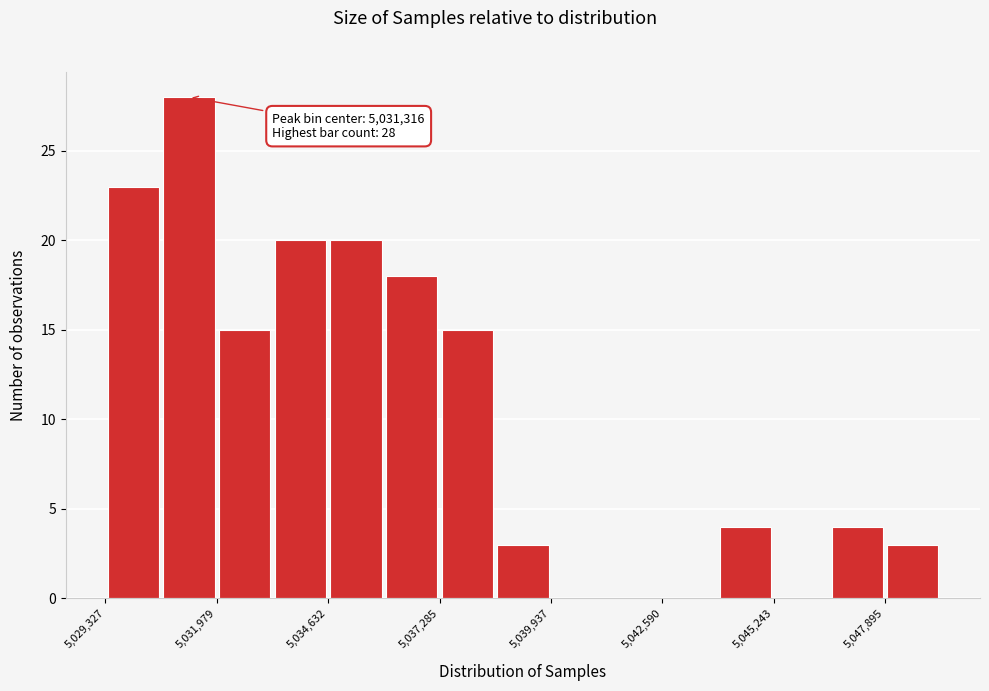

Read against the x-axis, roughly where is the centre of the tallest bar?

5031500